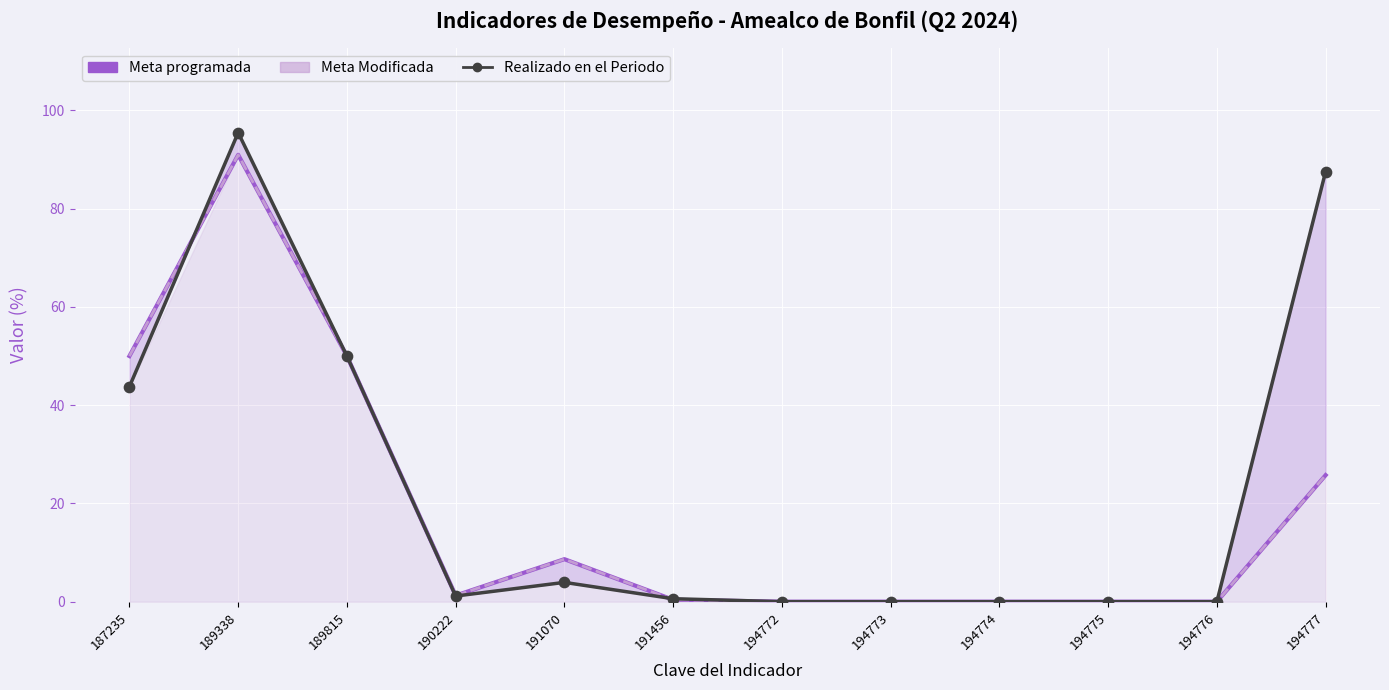

Which series has the largest total across all categories?

Realizado en el Periodo